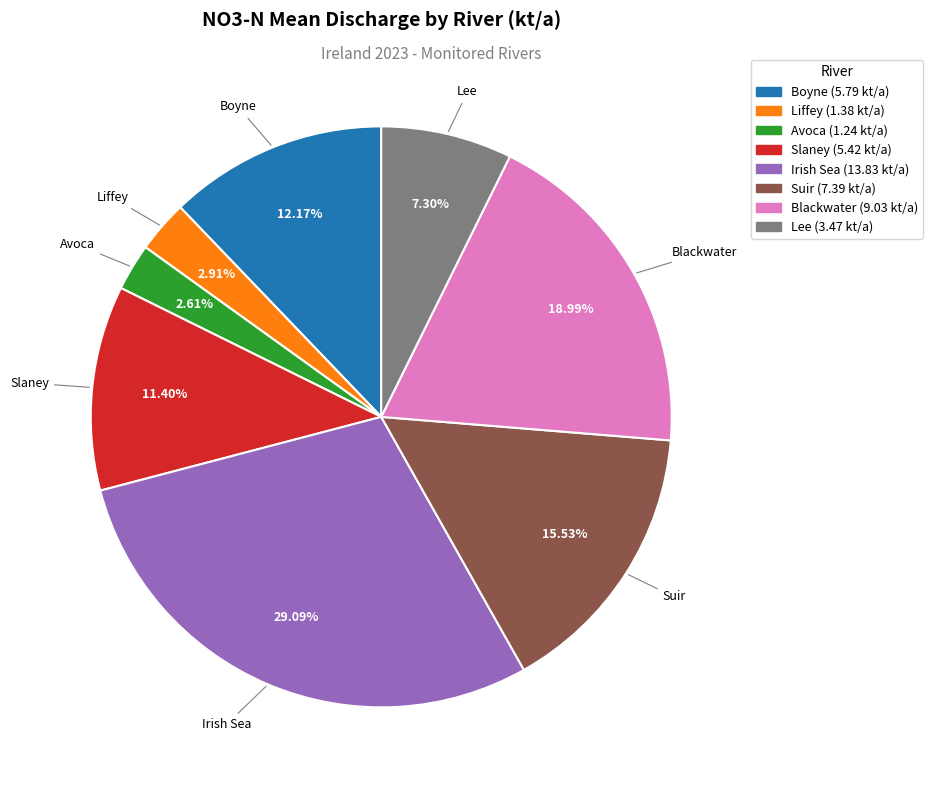

True or false: Irish Sea accounts for 17% of the total.

False